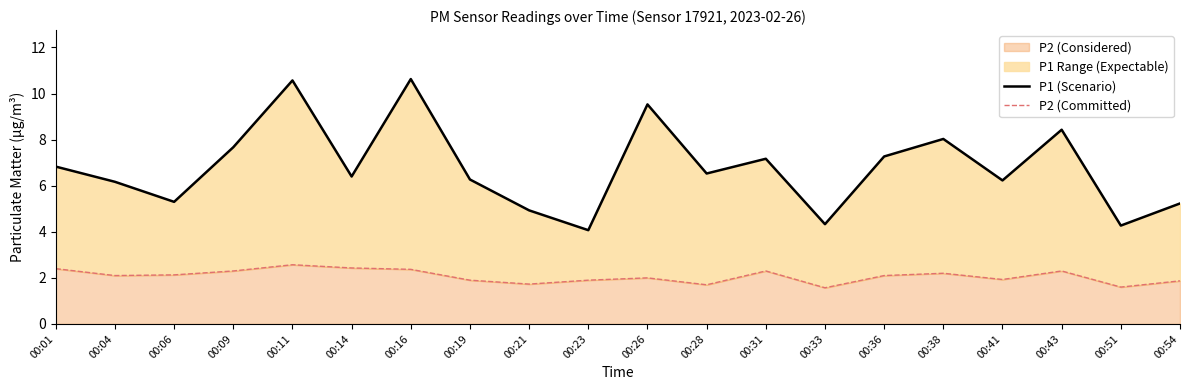

What is the difference between the second highest and second lowest values in the P1 (Scenario) series?

6.3